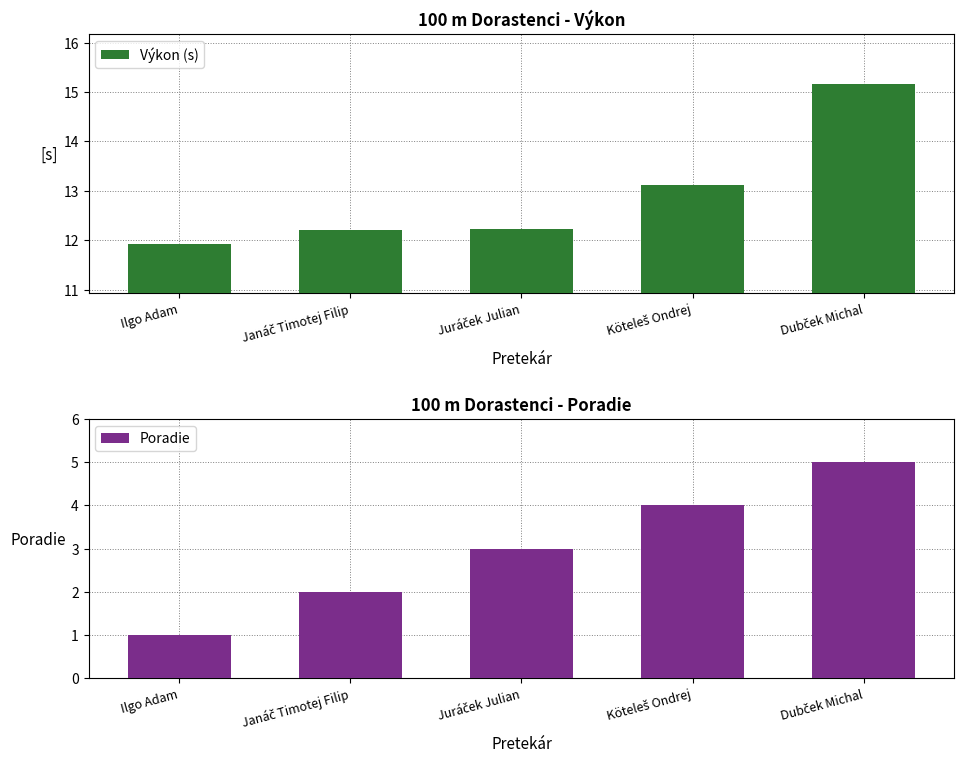

The Poradie series shows 3.0 at Juráček Julian. True or false?

True